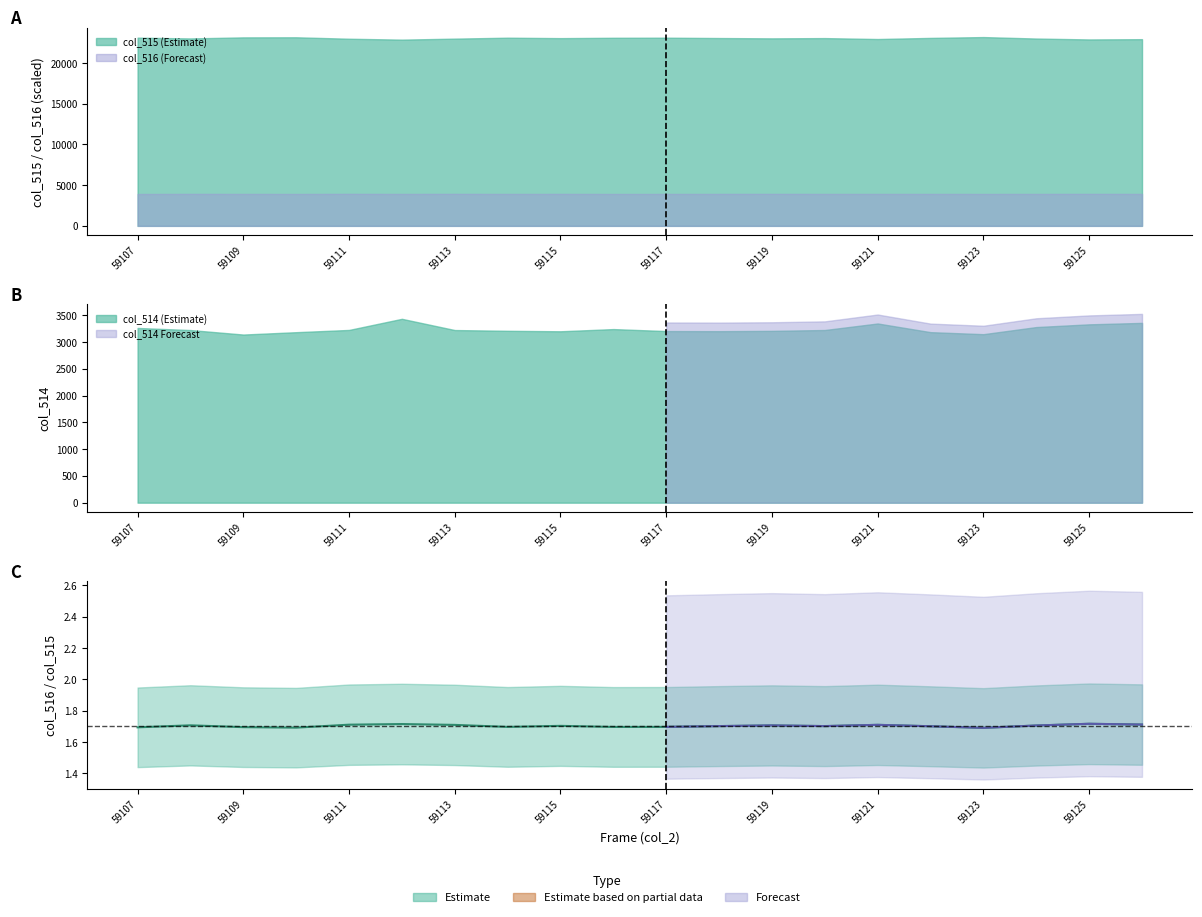

The chart shows a value of 0.9 at 15. True or false?

False